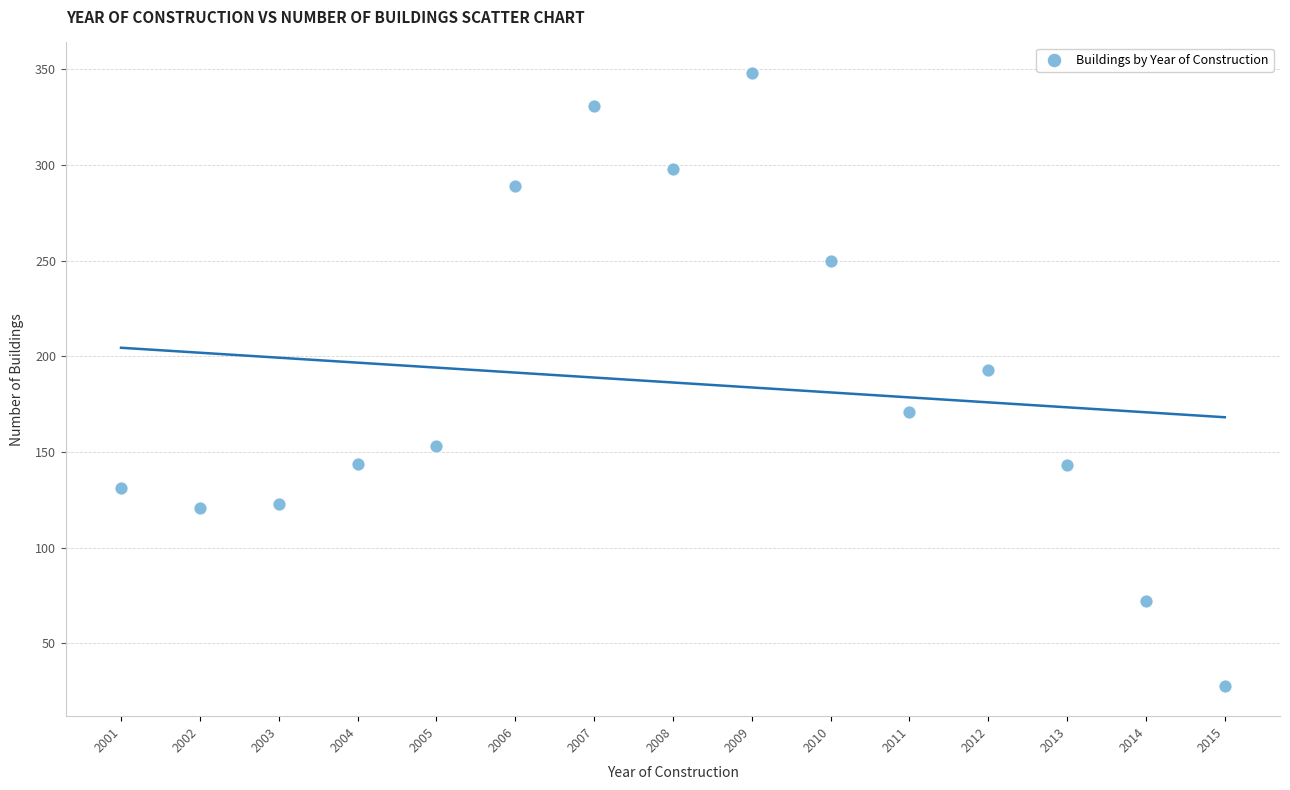

What Y value in the scatter plot is closest to 188?

193